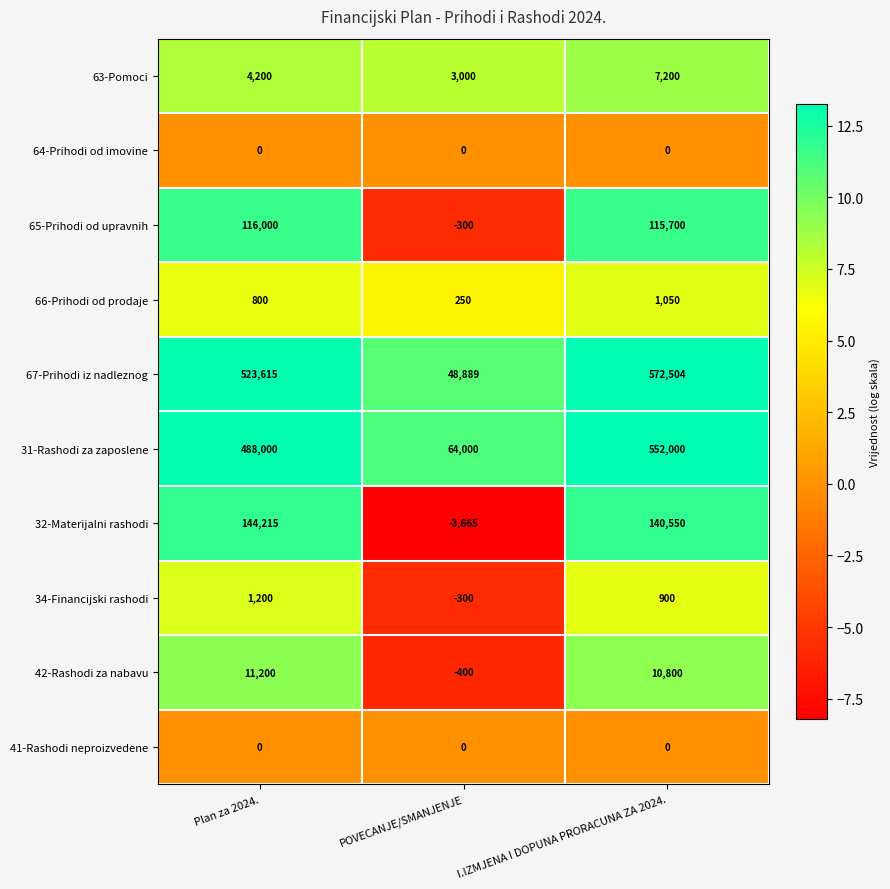

The 67-Prihodi iz nadleznog series shows 751212 at Plan za 2024.. True or false?

False